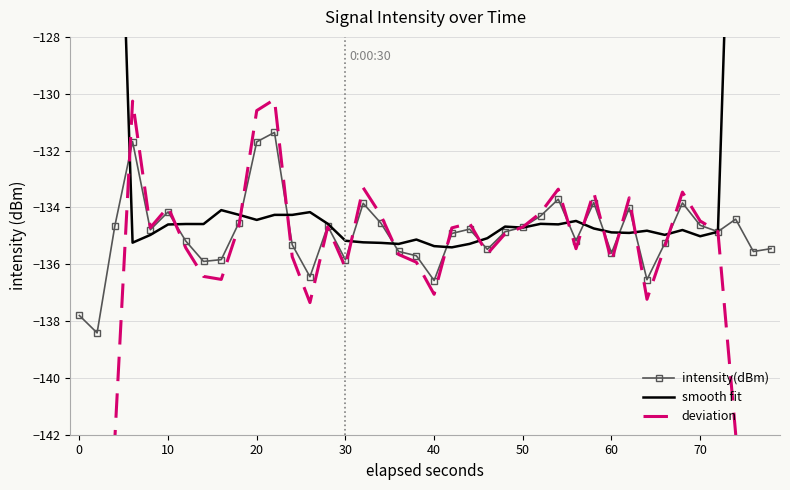

After their last crossing, which series has the higher values: deviation or smooth fit?

smooth fit